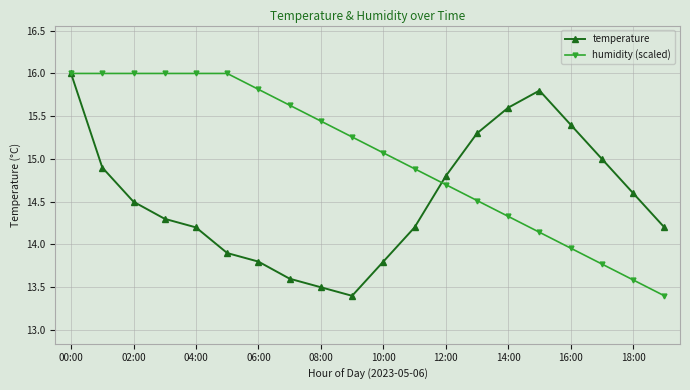

What is the smallest value displayed?

13.4